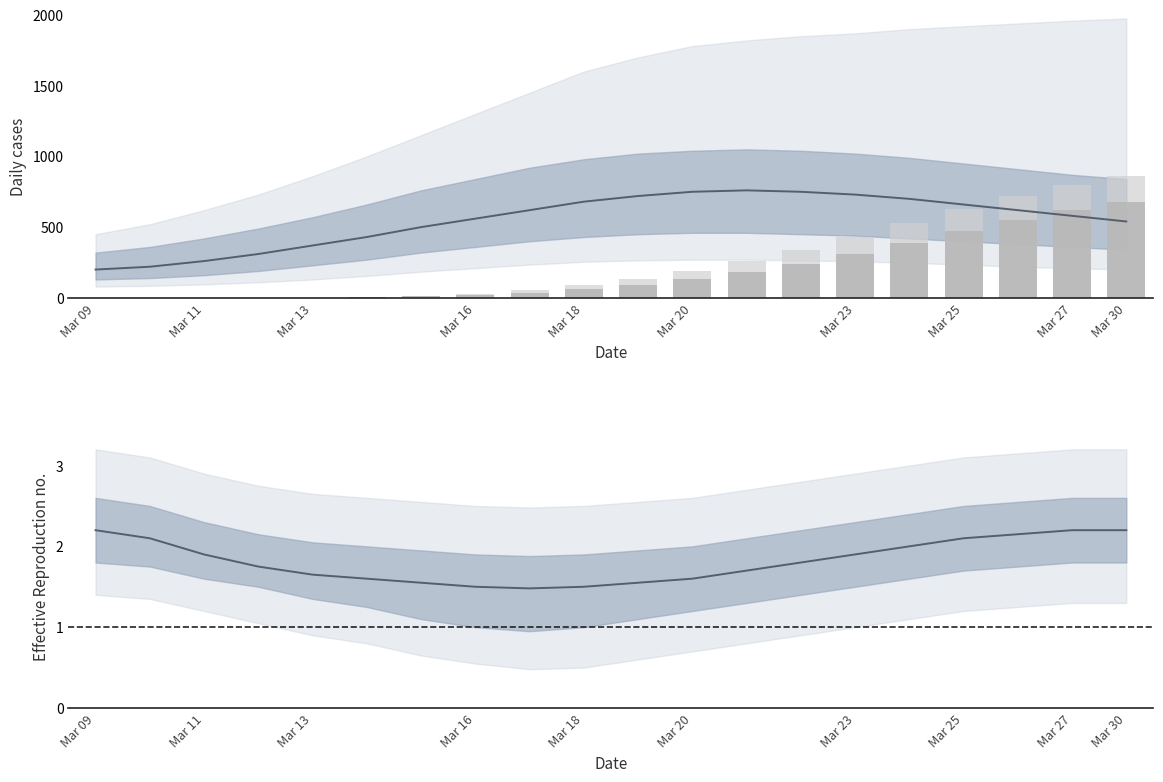

What is the difference between the maximum and minimum values in the Daily cases (nowcast) series?

560.0